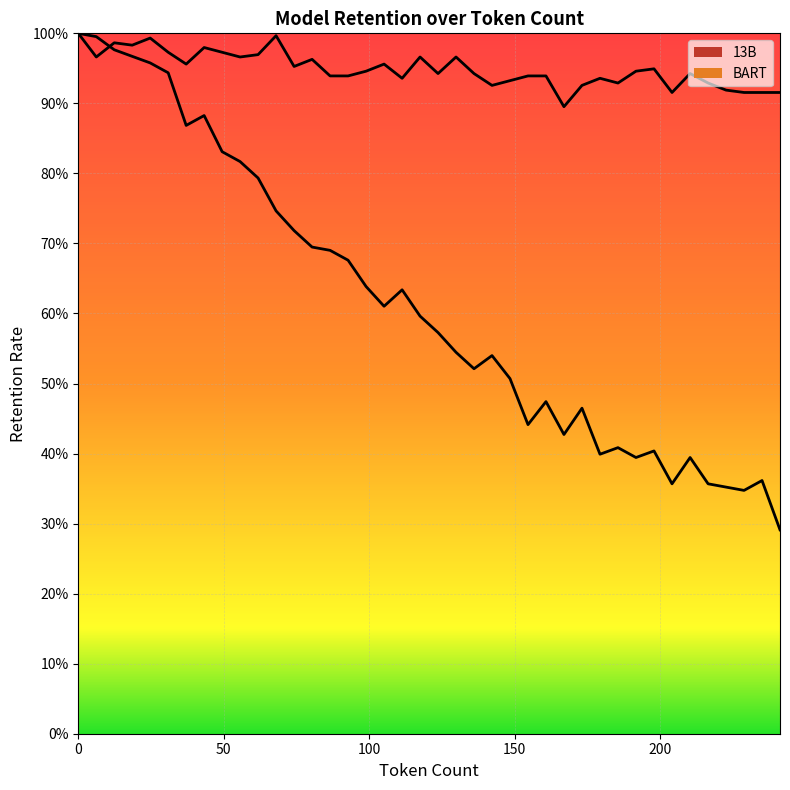

How many interior local peaks does the BART series have?

11